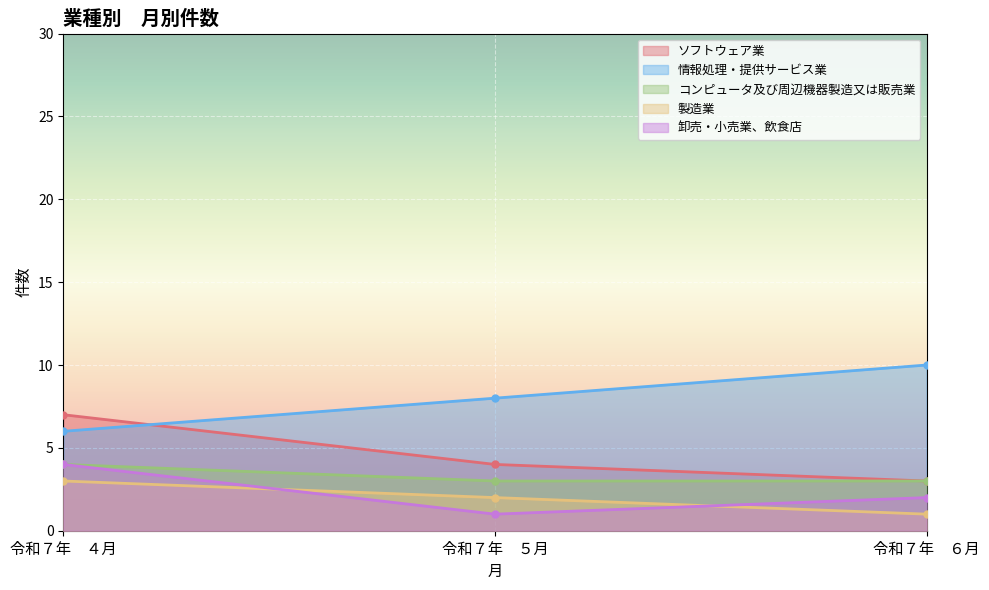

What position from the right is 令和７年　４月?

3